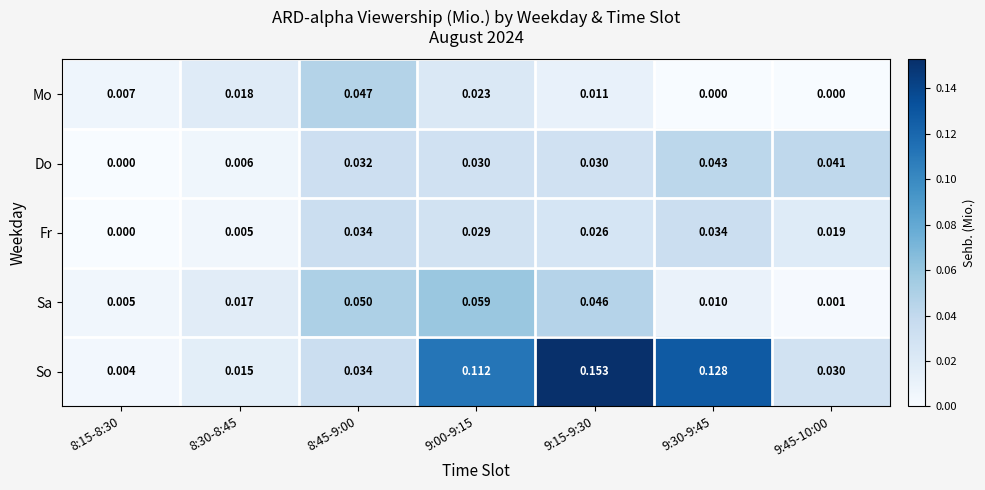

Which label corresponds to the largest value in the chart?

9:15-9:30